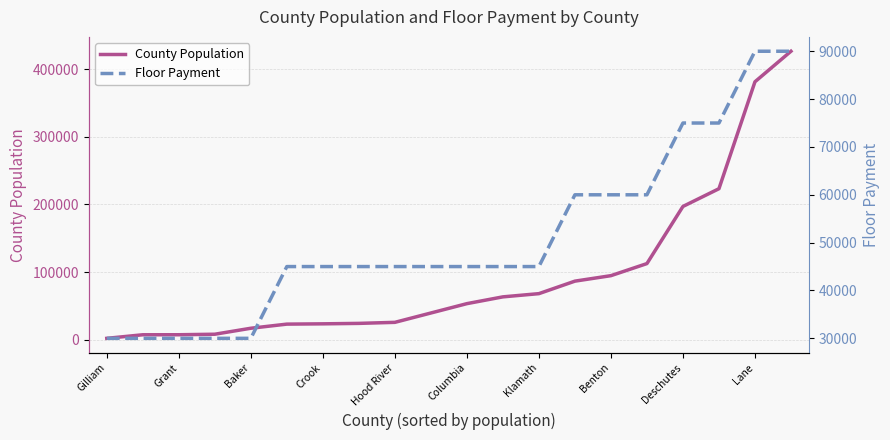

How many lines are shown in the chart?

2